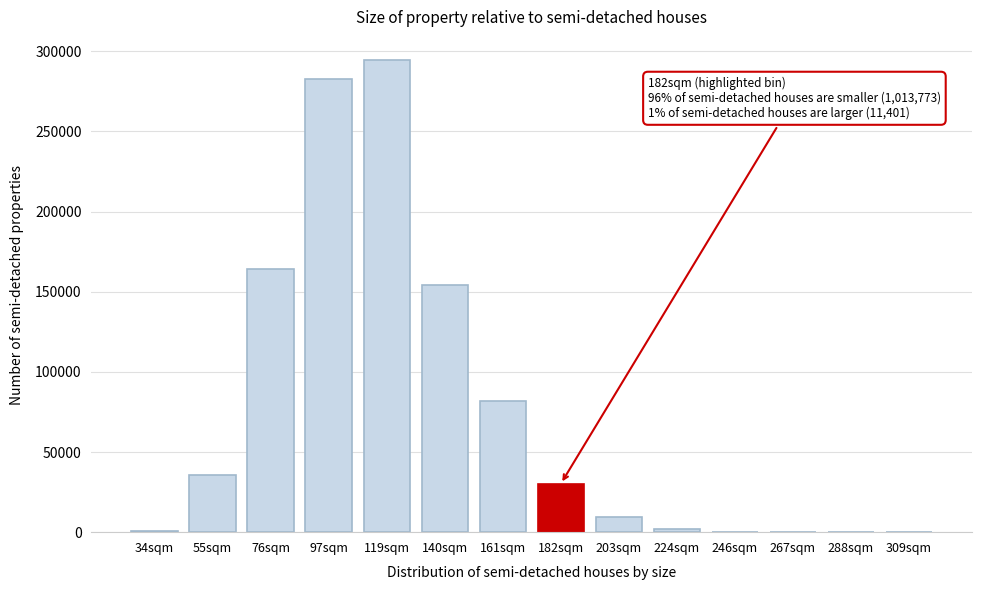

At which category does the chart reach its peak across all series?

119sqm